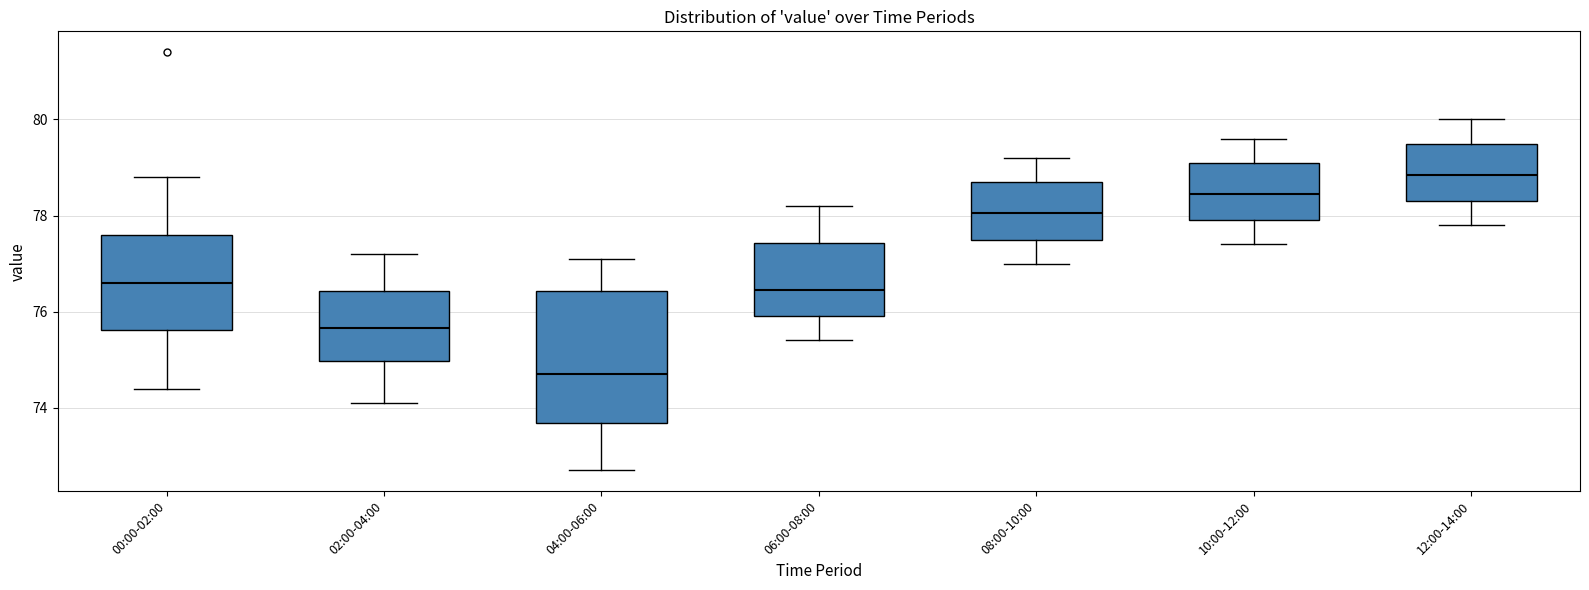

Where does the upper whisker of the box for 08:00-10:00 end on the y-axis? The values are not printed on the chart, so give them approximately, as read against the axis.

79.2